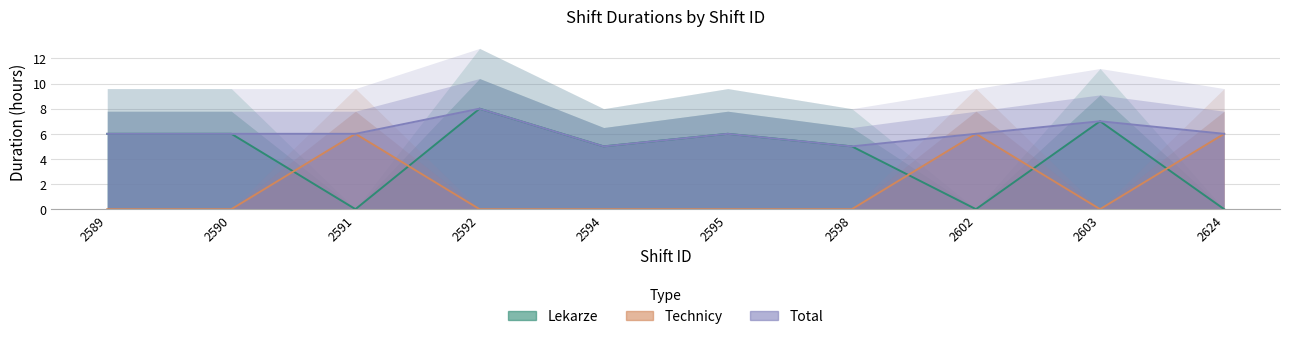

At which label does Lekarze reach its peak?

2592